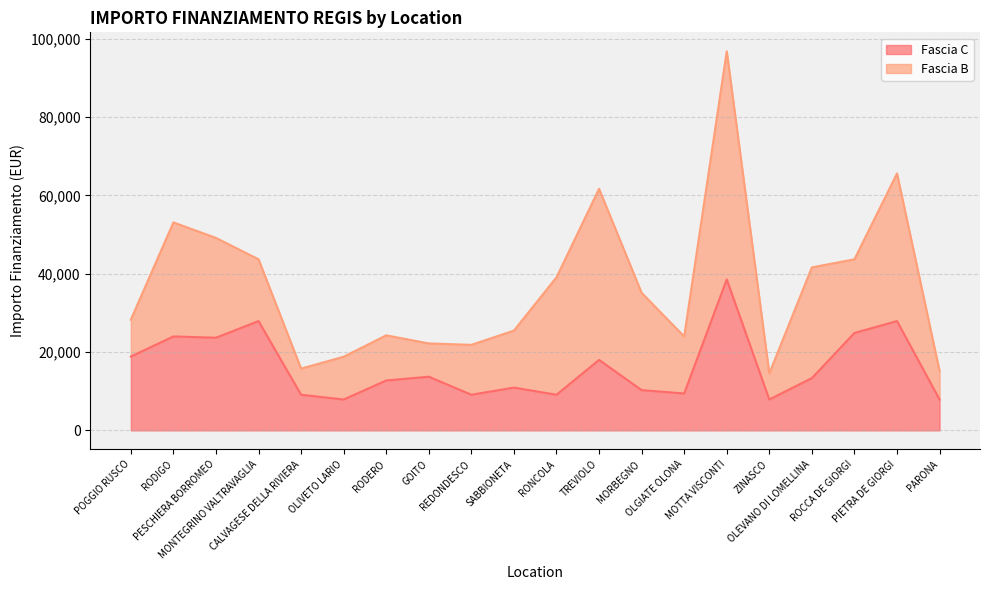

The value at ZINASCO is 7891. True or false?

True